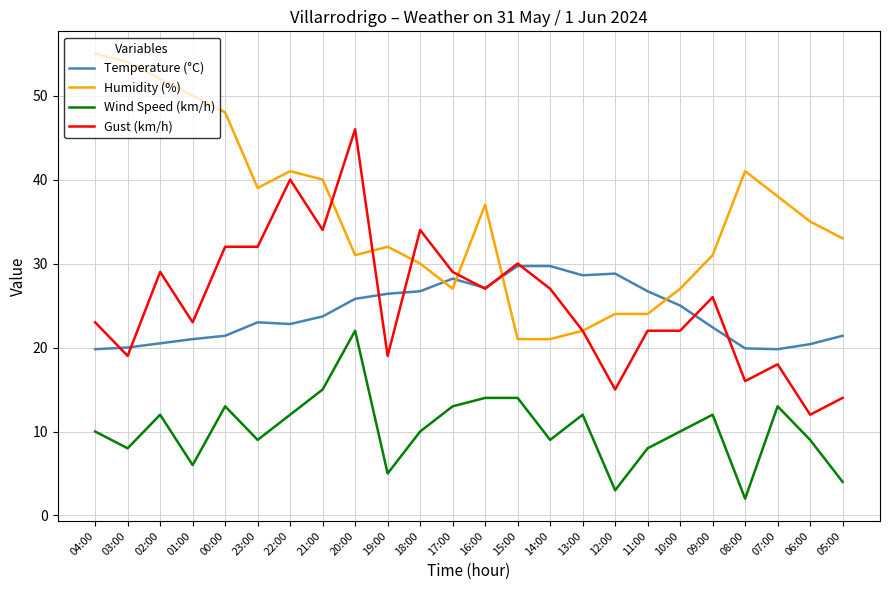

The Wind Speed (km/h) series shows 10.0 at 04:00. True or false?

True